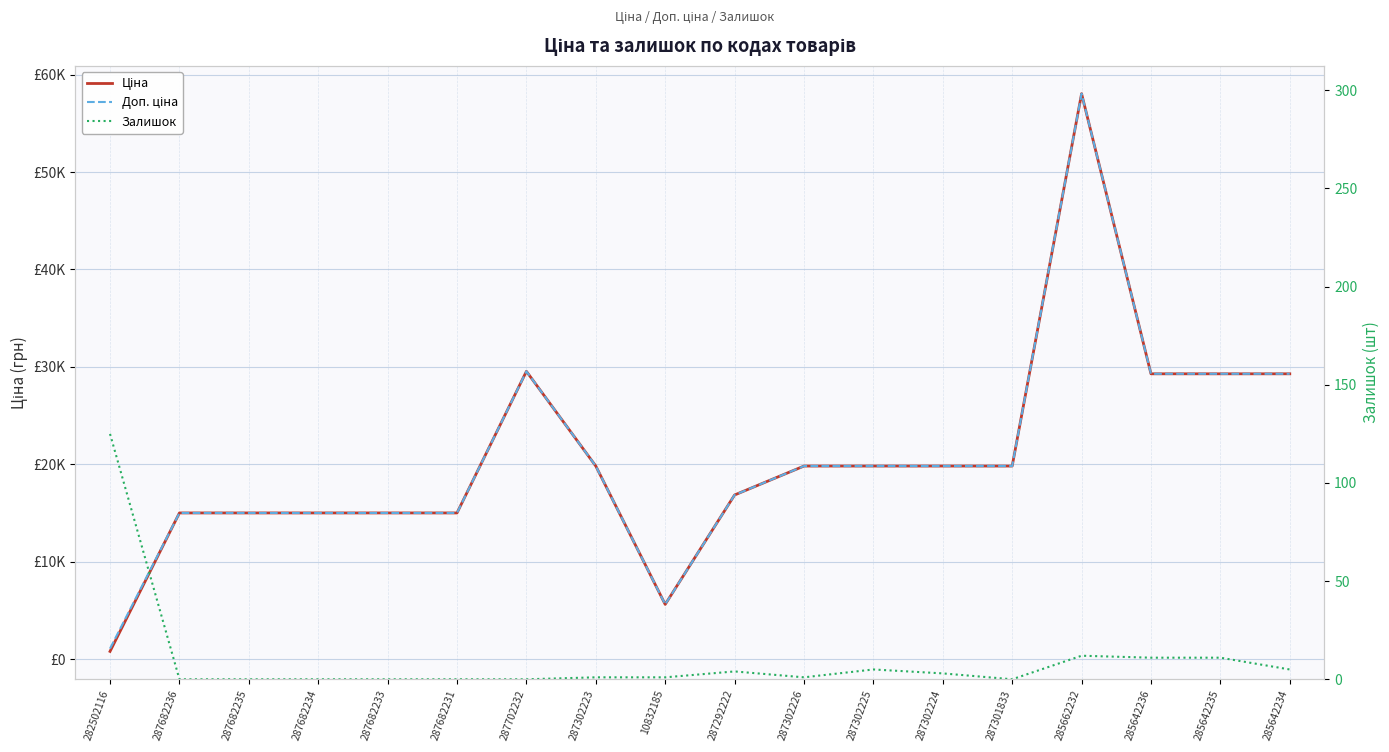

True or false: Ціна and Залишок intersect in this chart.

False